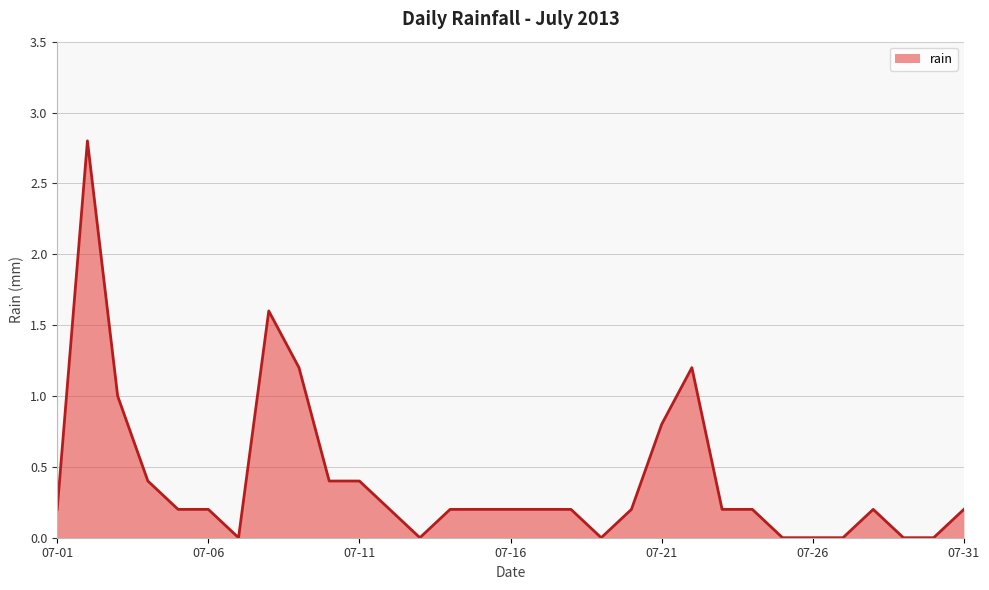

What is the difference between the maximum and minimum values?

2.8